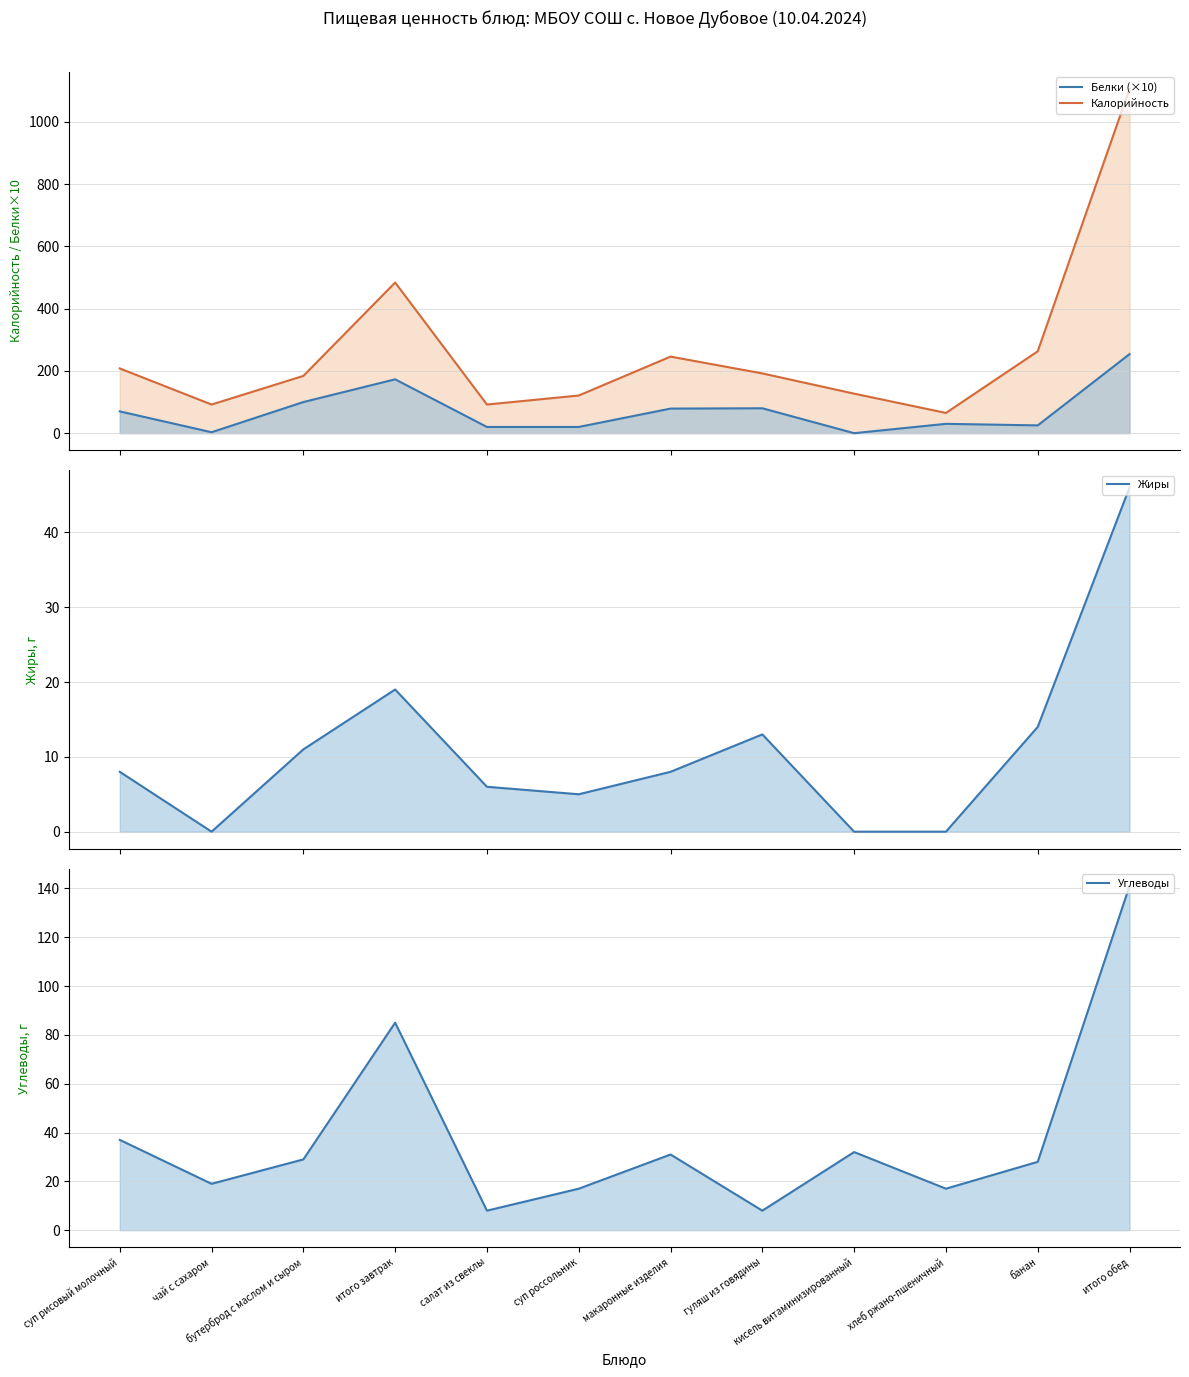

How many lines are shown in the chart?

4